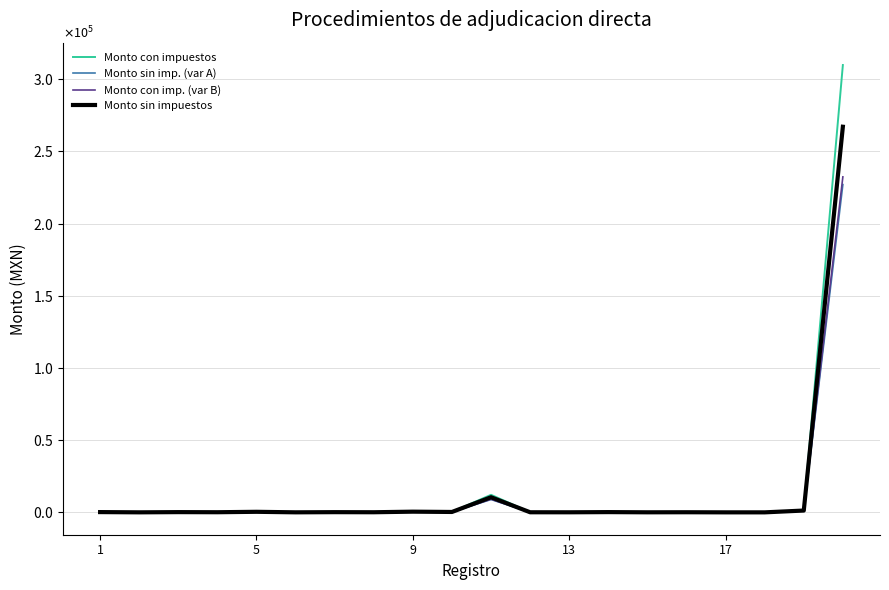

Is this an area chart (filled region under the line)?

No